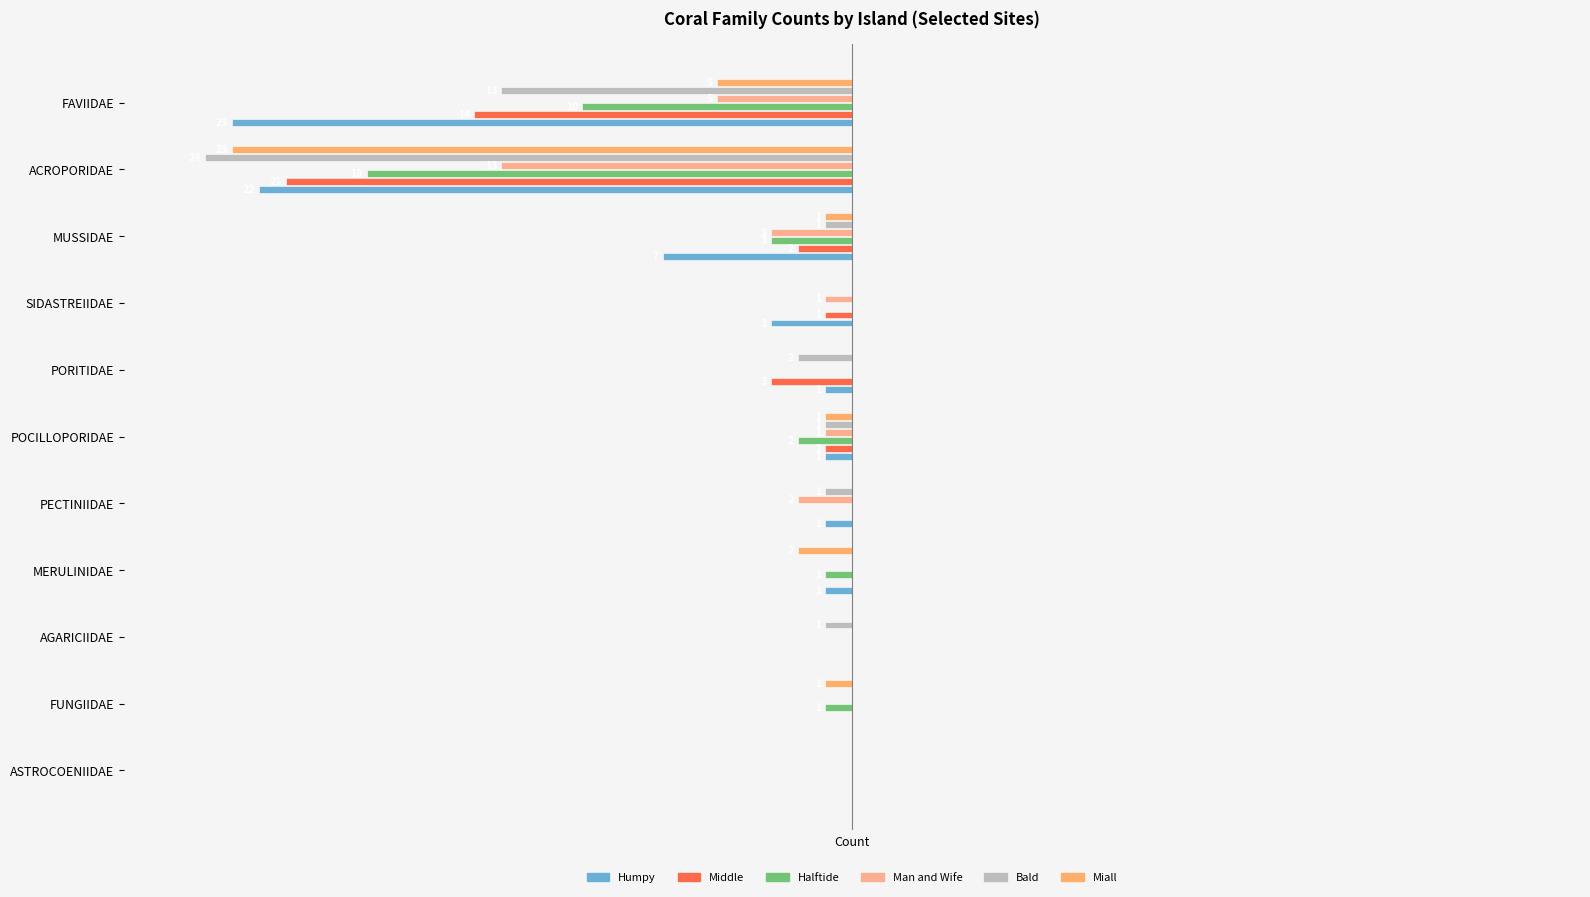

Which series has the widest spread of values?

Bald